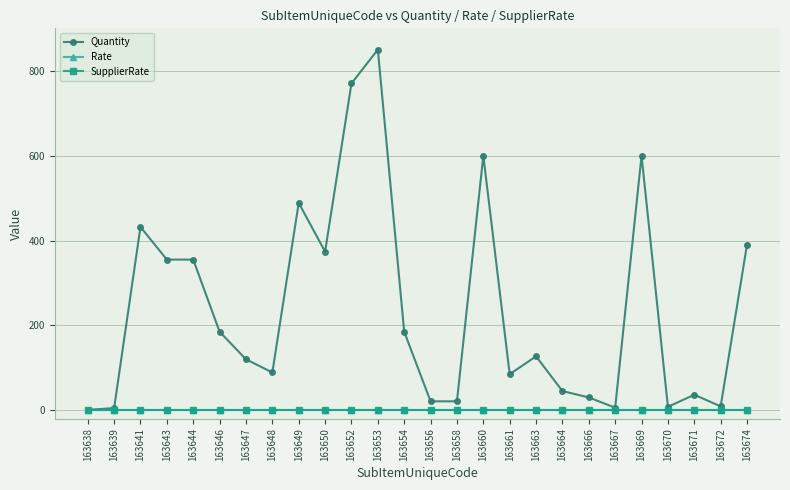

The value of SupplierRate at 163670 is 0.0. True or false?

True